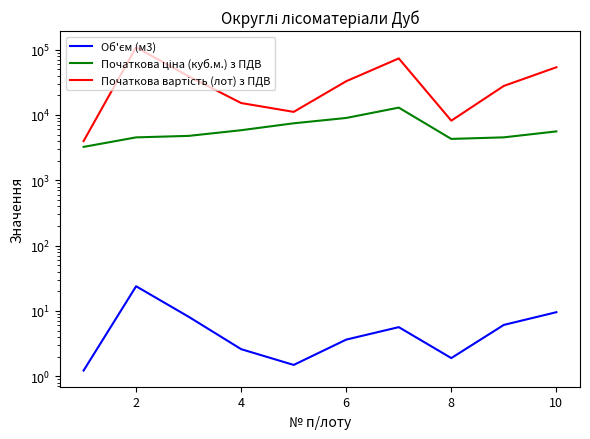

How many series are shown in this chart?

3